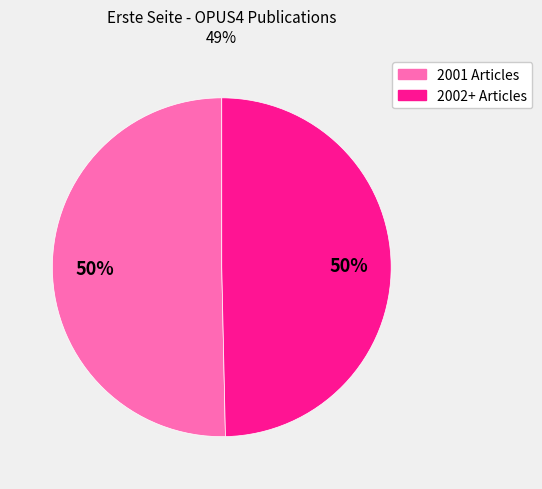

How many segments does this pie chart have?

2